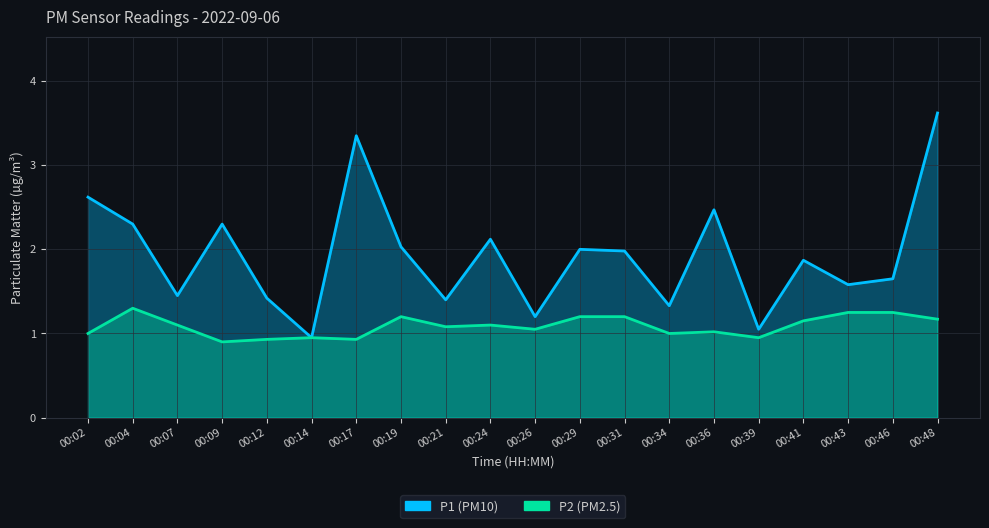

Which series has the widest spread of values?

P1